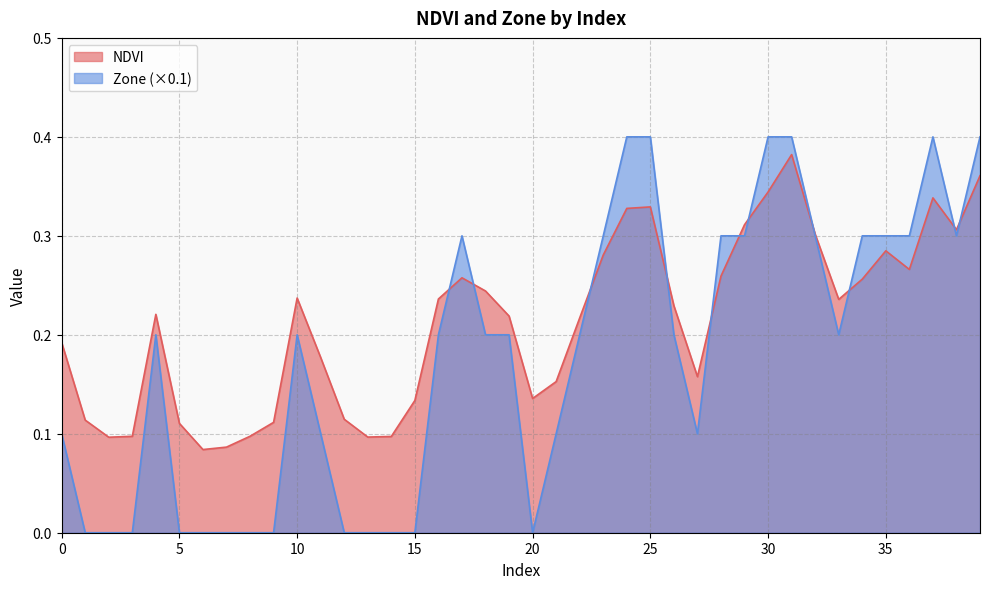

Reading left to right, transcribe all the data shown in this chart.

NDVI: 0.2	0.1	0.1	0.1	0.2	0.1	0.1	0.1	0.1	0.1	0.2	0.2	0.1	0.1	0.1	0.1	0.2	0.3	0.2	0.2	0.1	0.2	0.2	0.3	0.3	0.3	0.2	0.2	0.3	0.3	0.3	0.4	0.3	0.2	0.3	0.3	0.3	0.3	0.3	0.4
Zone: 0.1	0.0	0.0	0.0	0.2	0.0	0.0	0.0	0.0	0.0	0.2	0.1	0.0	0.0	0.0	0.0	0.2	0.3	0.2	0.2	0.0	0.1	0.2	0.3	0.4	0.4	0.2	0.1	0.3	0.3	0.4	0.4	0.3	0.2	0.3	0.3	0.3	0.4	0.3	0.4